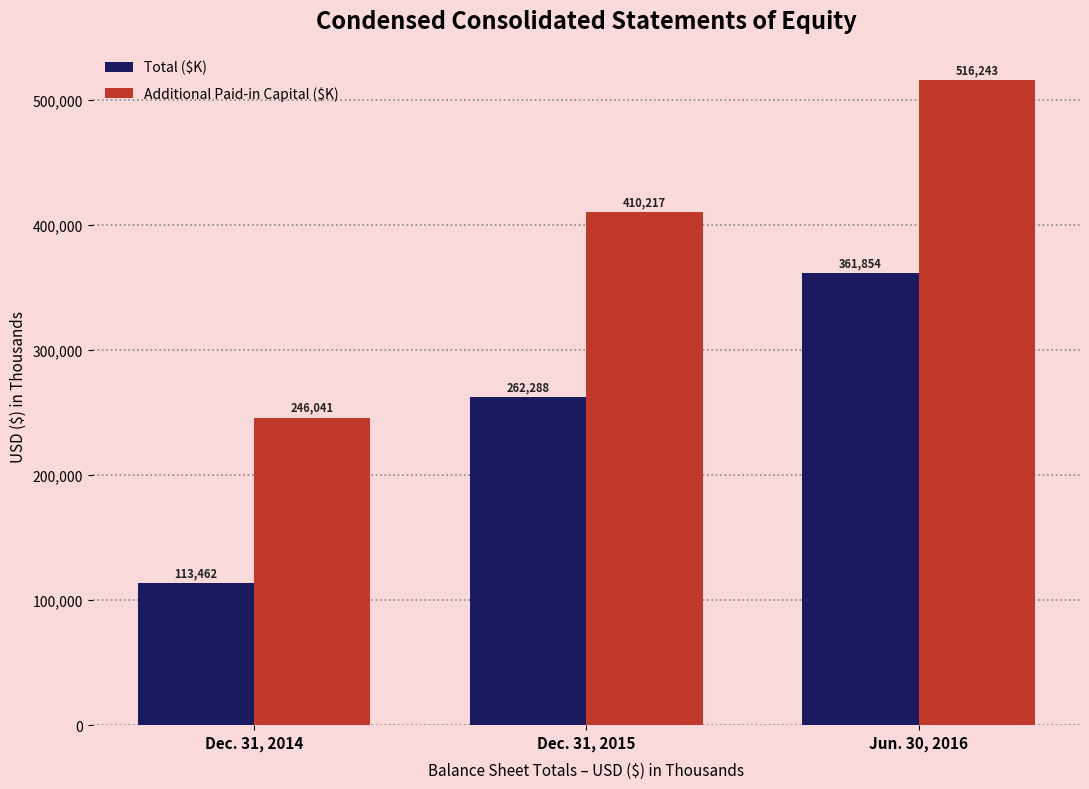

What position from the right is Dec. 31, 2014?

3